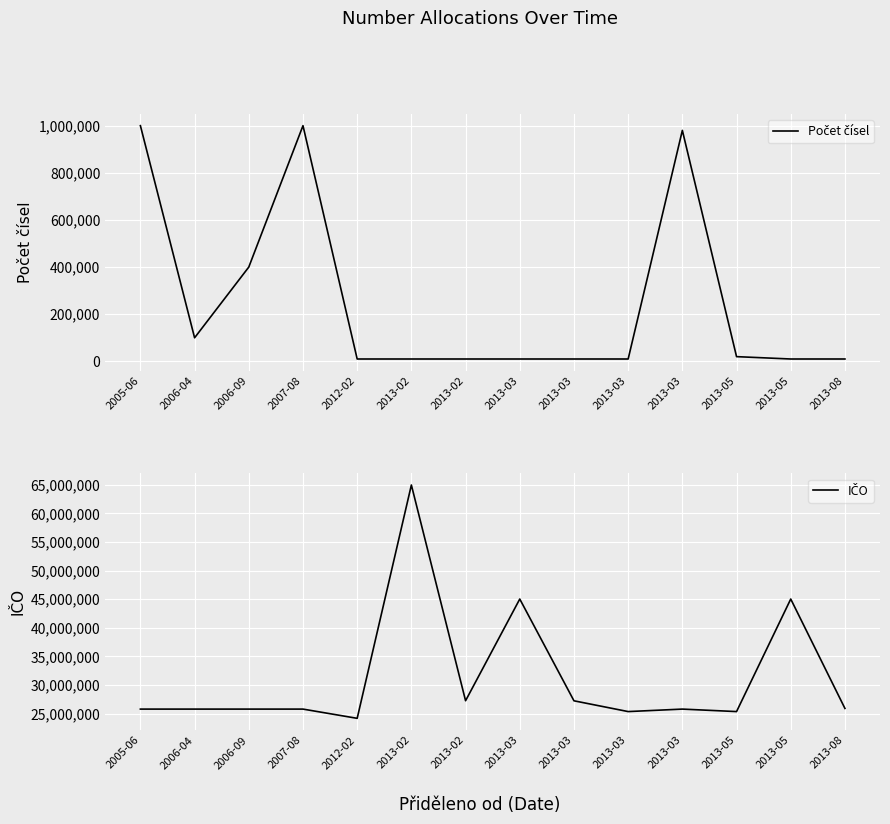

At which label does Počet čísel reach its peak?

2005-06